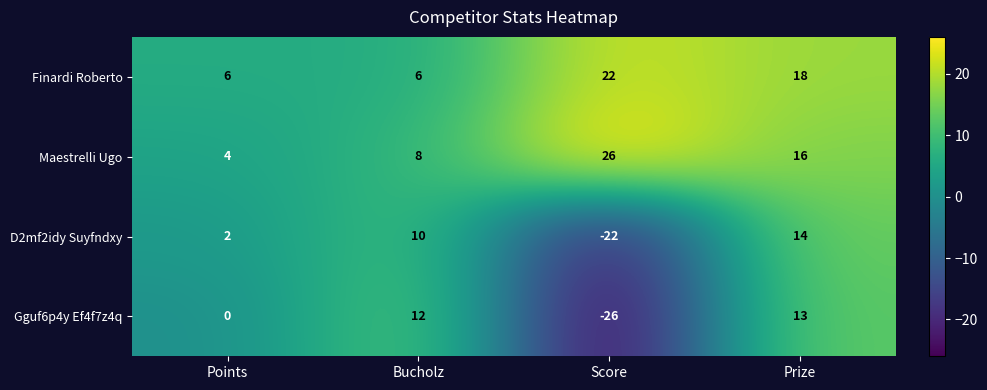

Which category has the lowest value across all series?

Score